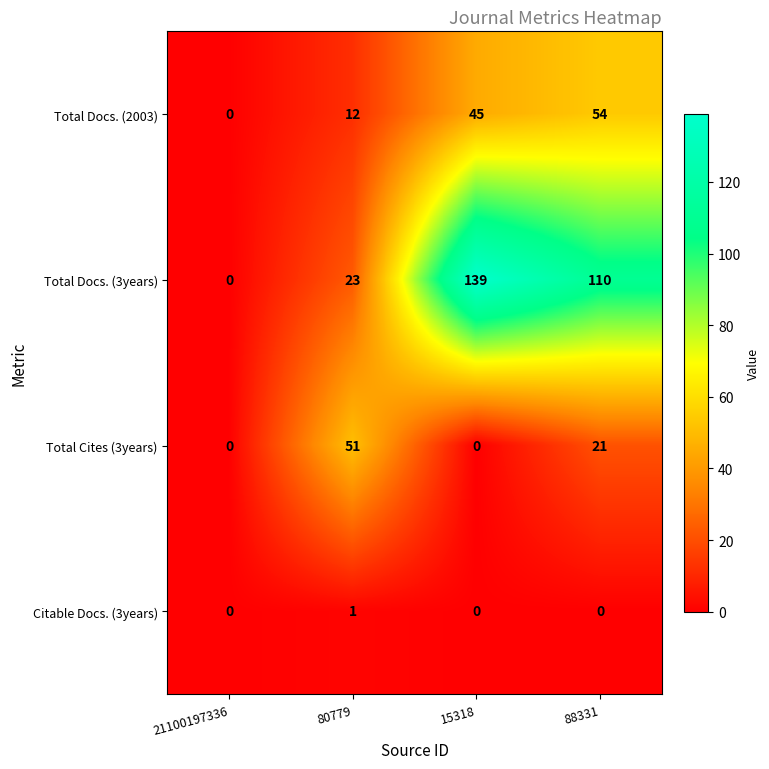

Reading left to right, transcribe all the data shown in this chart.

Total Docs. (2003): 21100197336=0	80779=12	15318=45	88331=54
Total Docs. (3years): 21100197336=0	80779=23	15318=139	88331=110
Total Cites (3years): 21100197336=0	80779=51	15318=0	88331=21
Citable Docs. (3years): 21100197336=0	80779=1	15318=0	88331=0